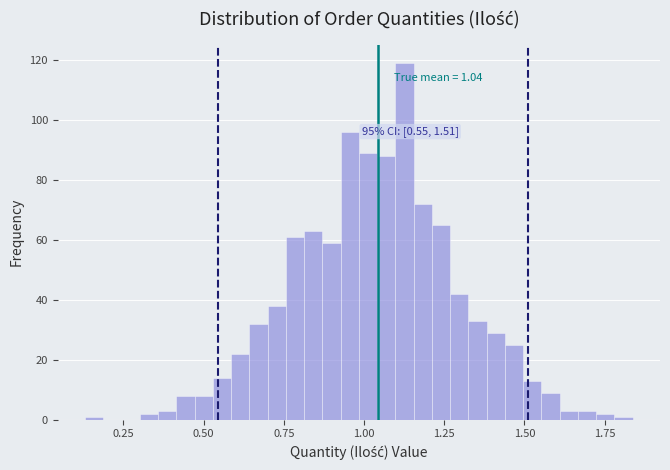

Read against the x-axis, roughly where is the centre of the tallest bar?

1.15